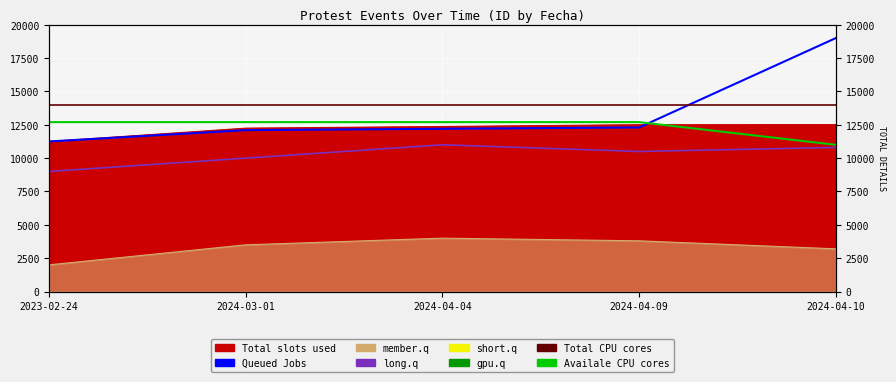

True or false: Queued Jobs has more than 2 points higher than both neighbors.

False